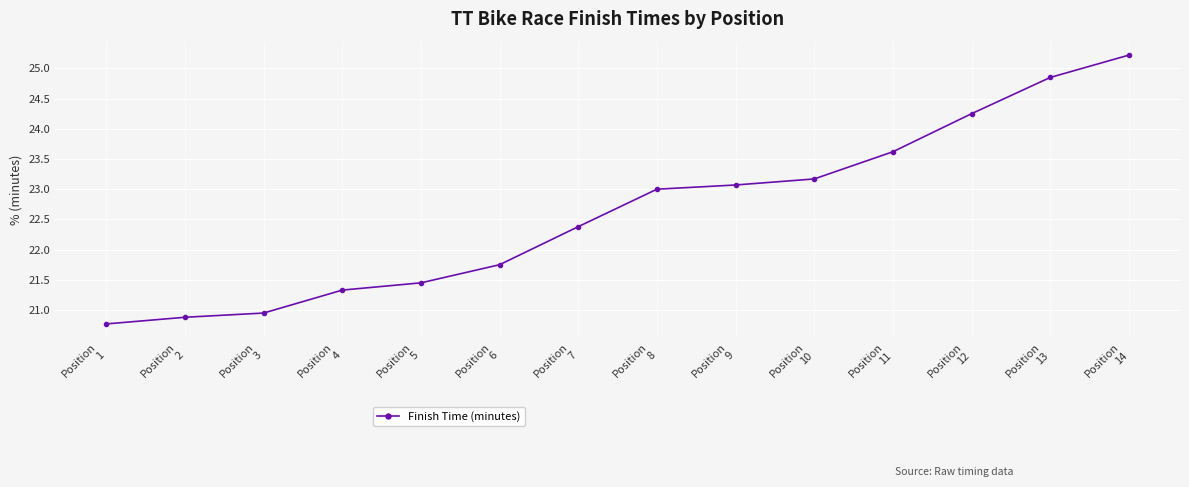

Is this an area chart (filled region under the line)?

No